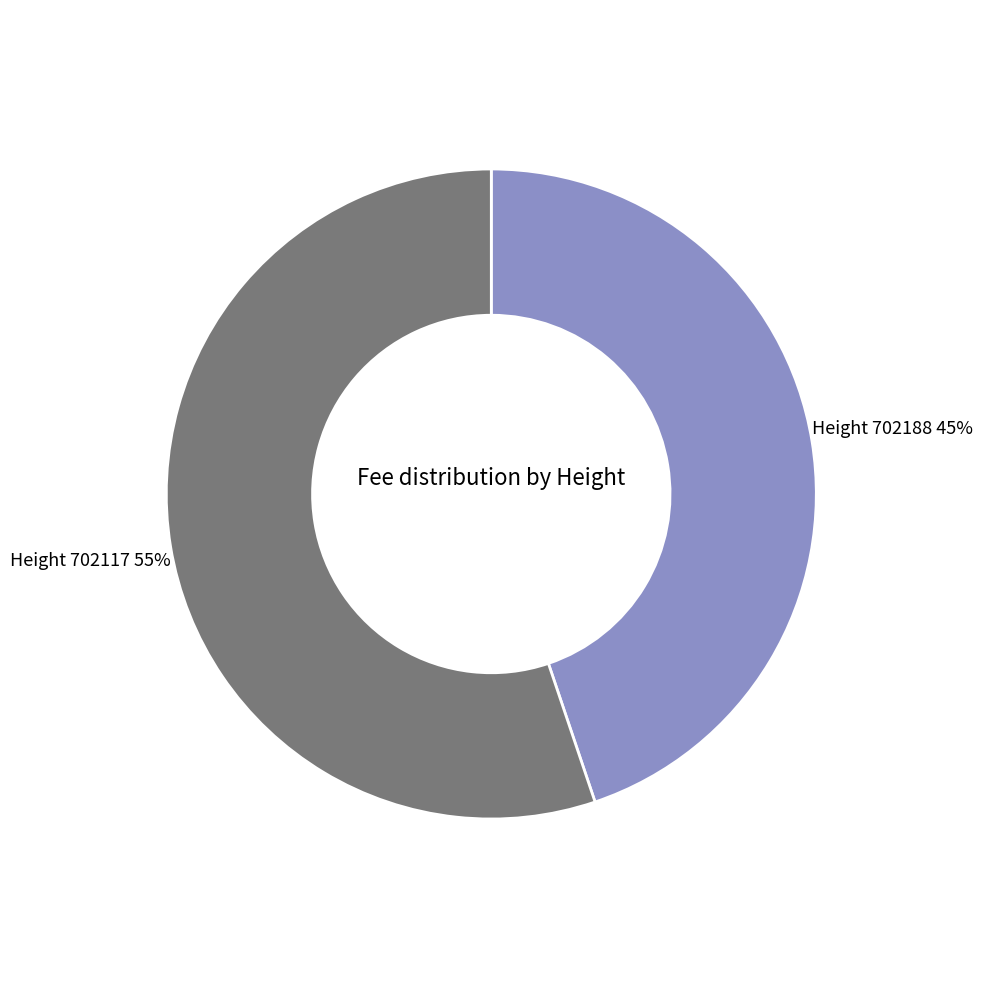

How many segments does this pie chart have?

2